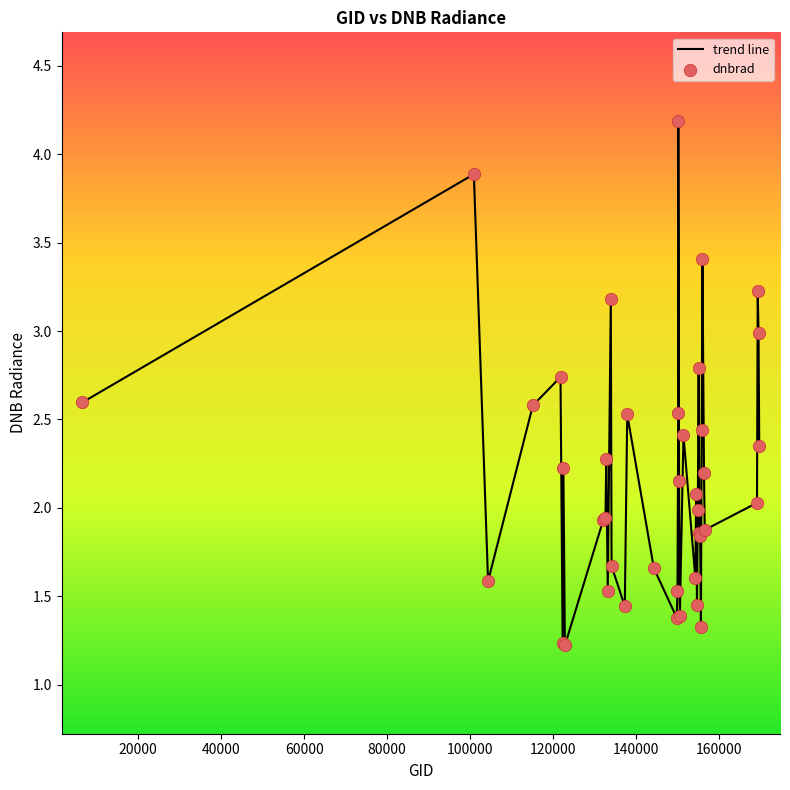

What is the difference between the maximum and minimum values?

3.0